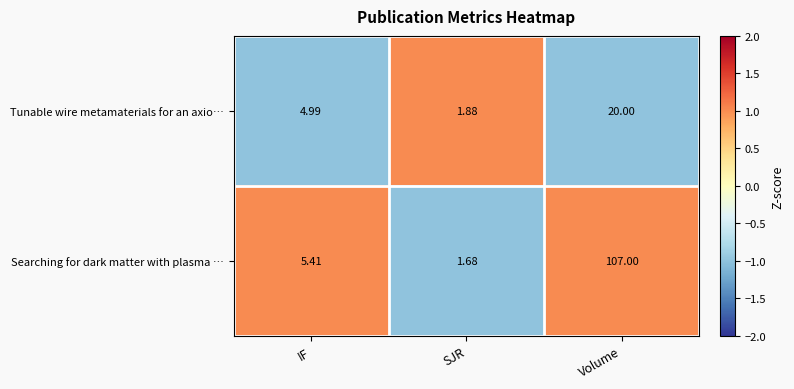

At which label does Searching for dark matter with plasma … first exceed 5?

IF